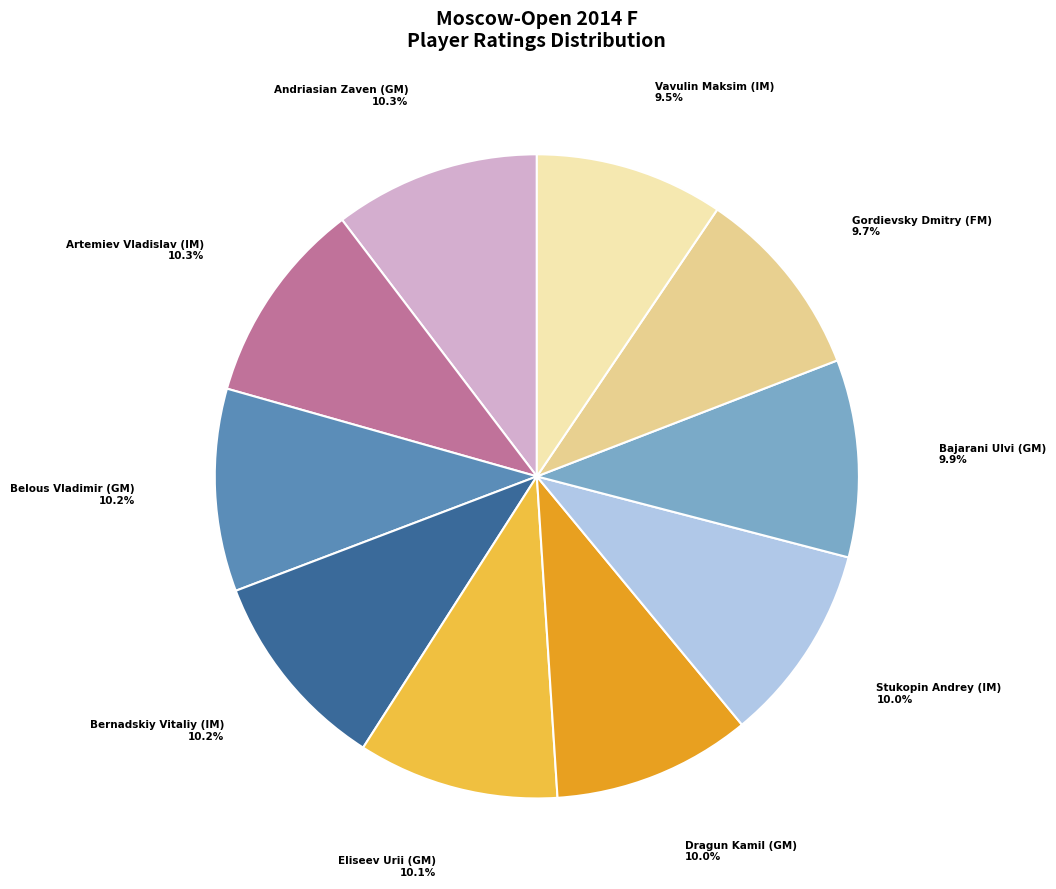

Is there a majority slice in this chart?

No